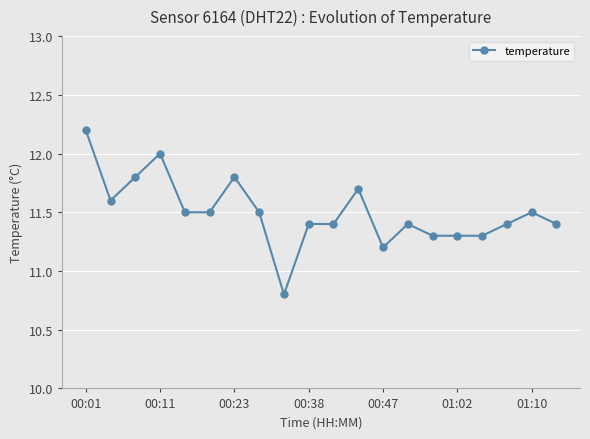

Reading left to right, what are all the values shown in this chart?

12.2	11.6	11.8	12.0	11.5	11.5	11.8	11.5	10.8	11.4	11.4	11.7	11.2	11.4	11.3	11.3	11.3	11.4	11.5	11.4